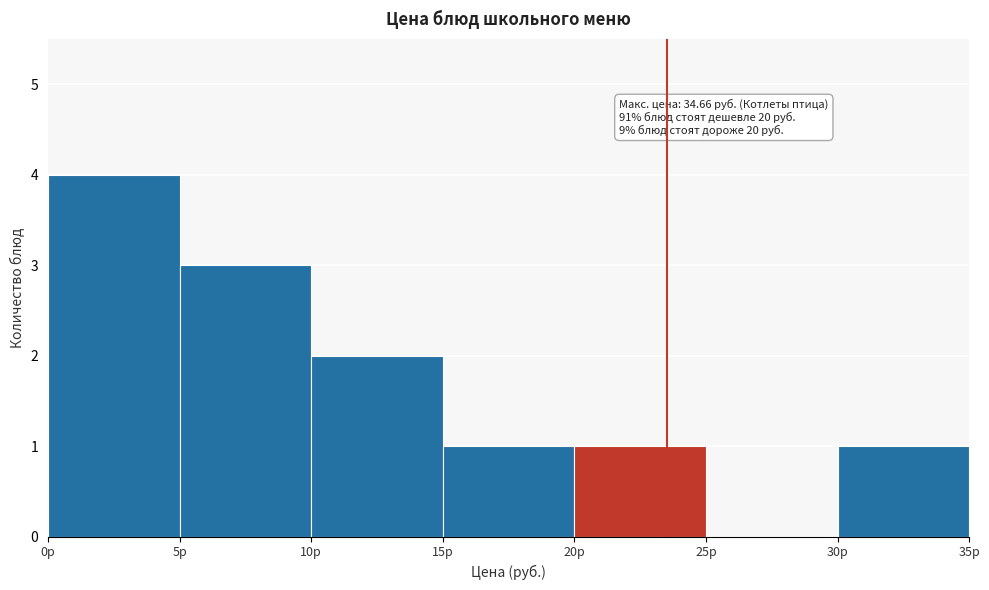

Which range on the x-axis has the tallest bar?

0 to 5